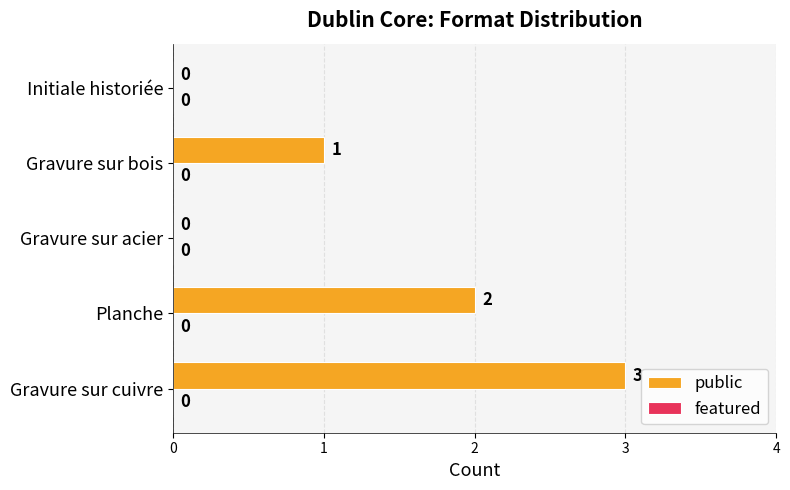

How many values are between 0 and 2?

4